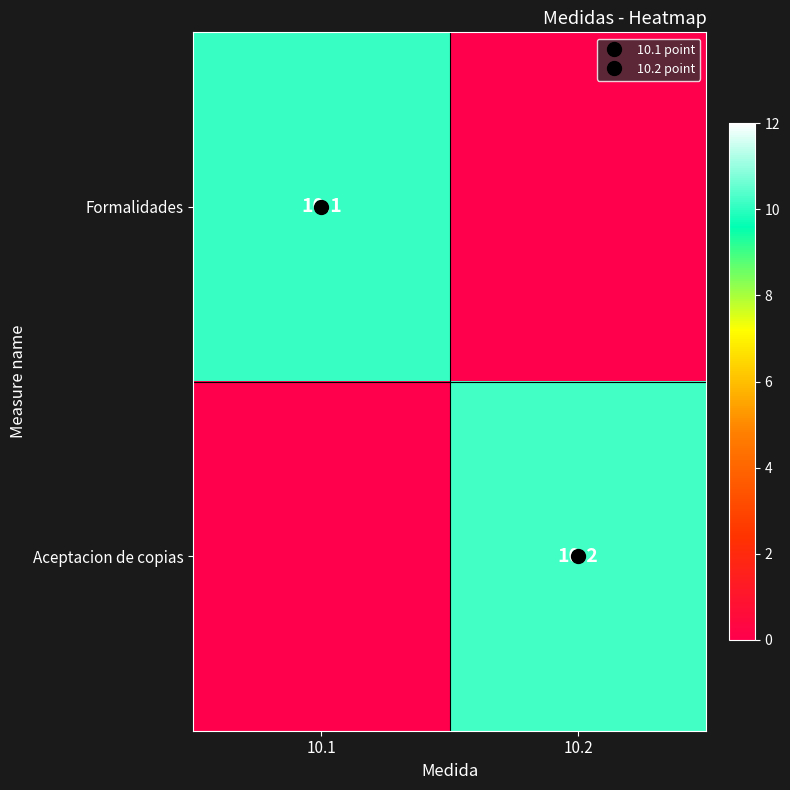

The value of Aceptacion de copias at 10.2 is 10.2. True or false?

True